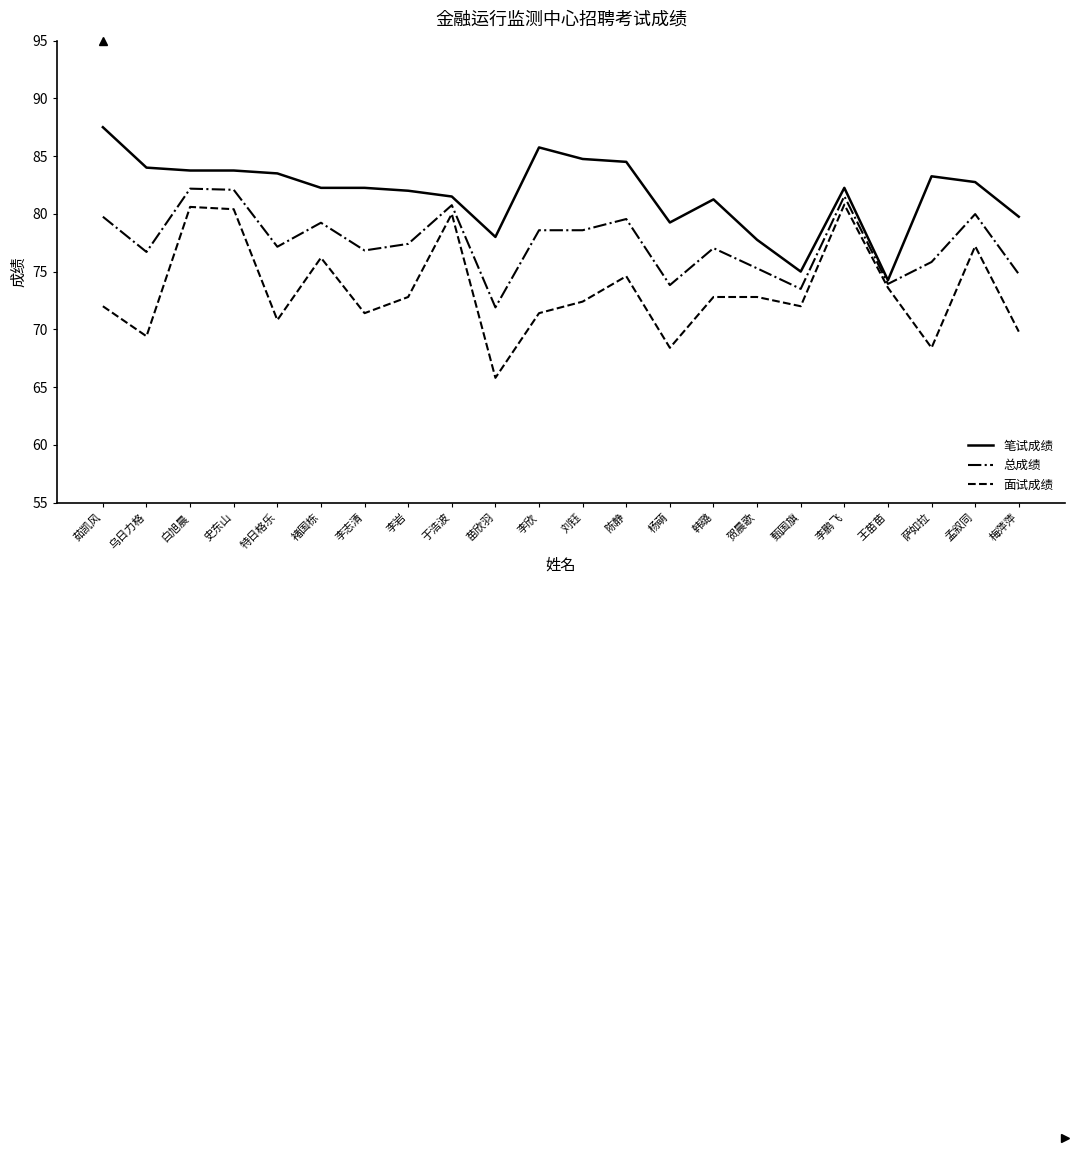

Which series has the widest spread of values?

面试成绩